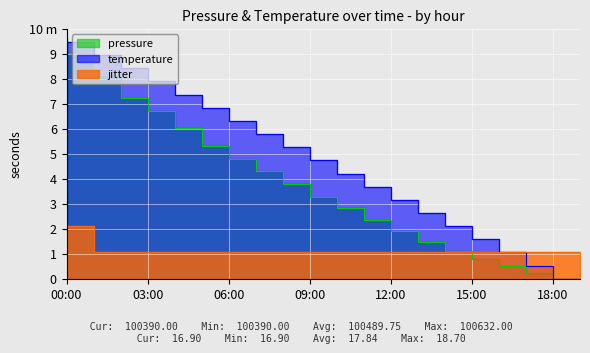

How many intersections are there between pressure and temperature?

1